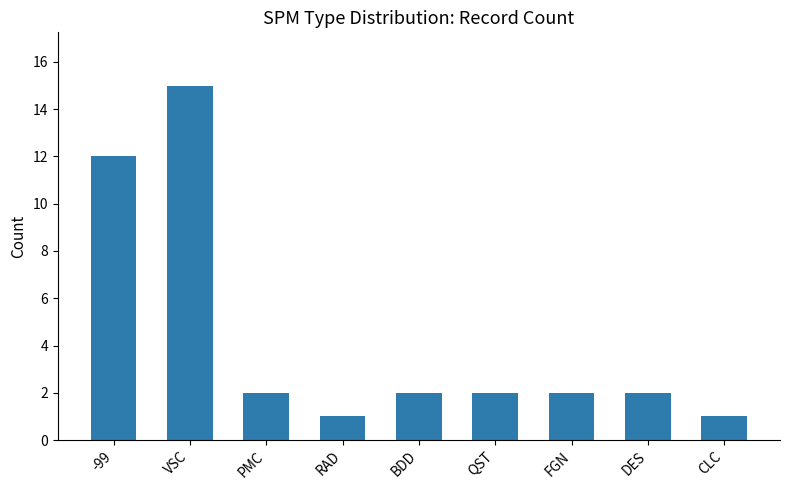

Between FGN and -99, which is larger?

-99